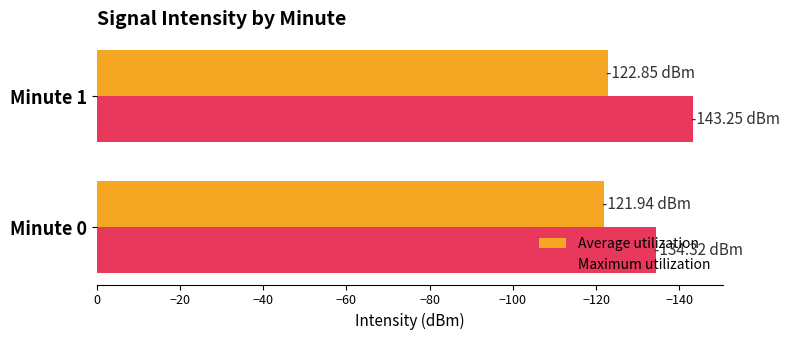

At Minute 0, list the series in order from smallest to largest.

Maximum utilization, Average utilization